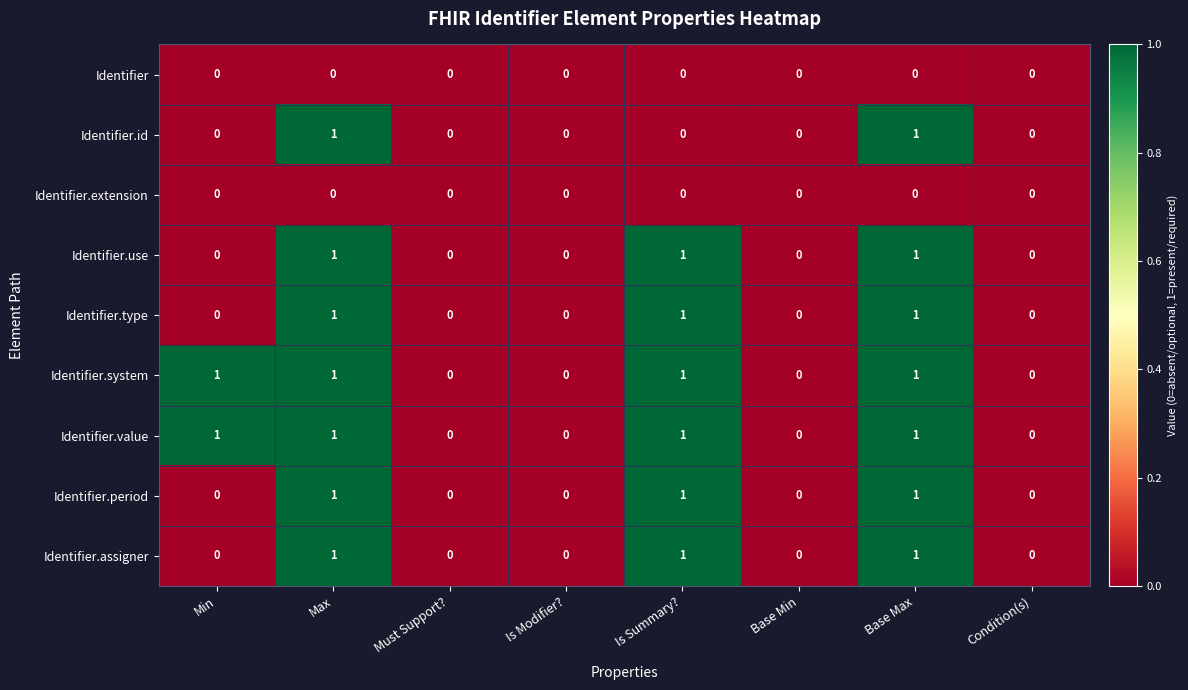

The value of Identifier.id at Is Summary? is 0. True or false?

True